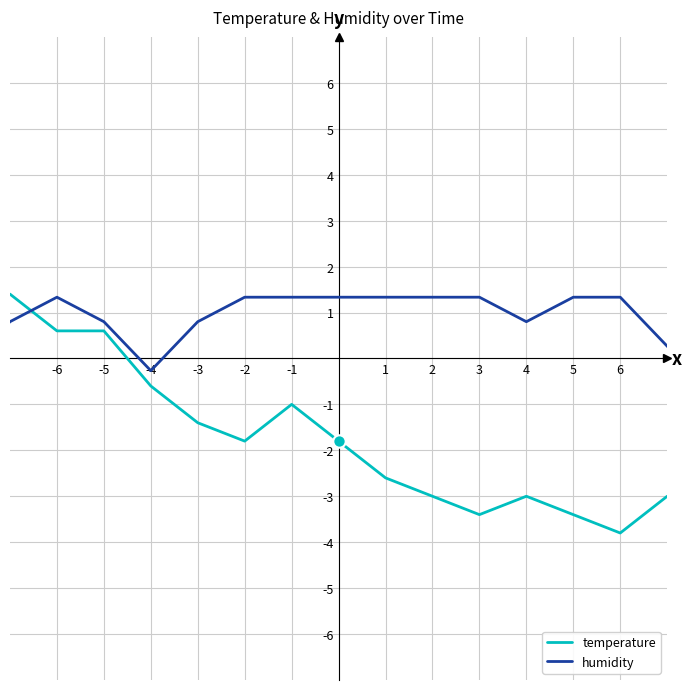

Which series has the largest range (max minus min)?

temperature